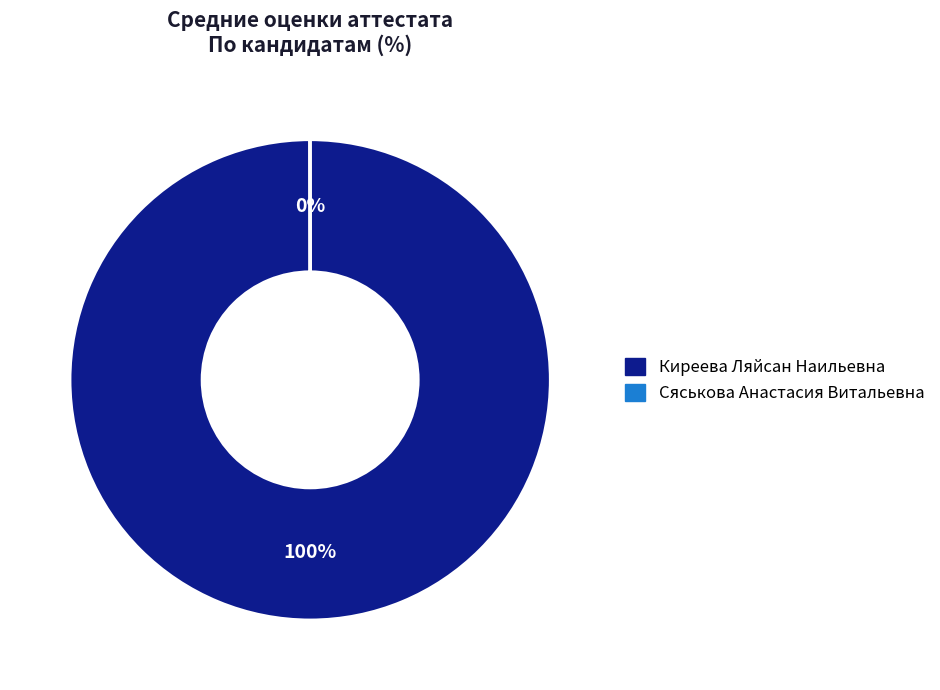

Which category has the biggest portion of the pie?

Киреева Ляйсан Наильевна